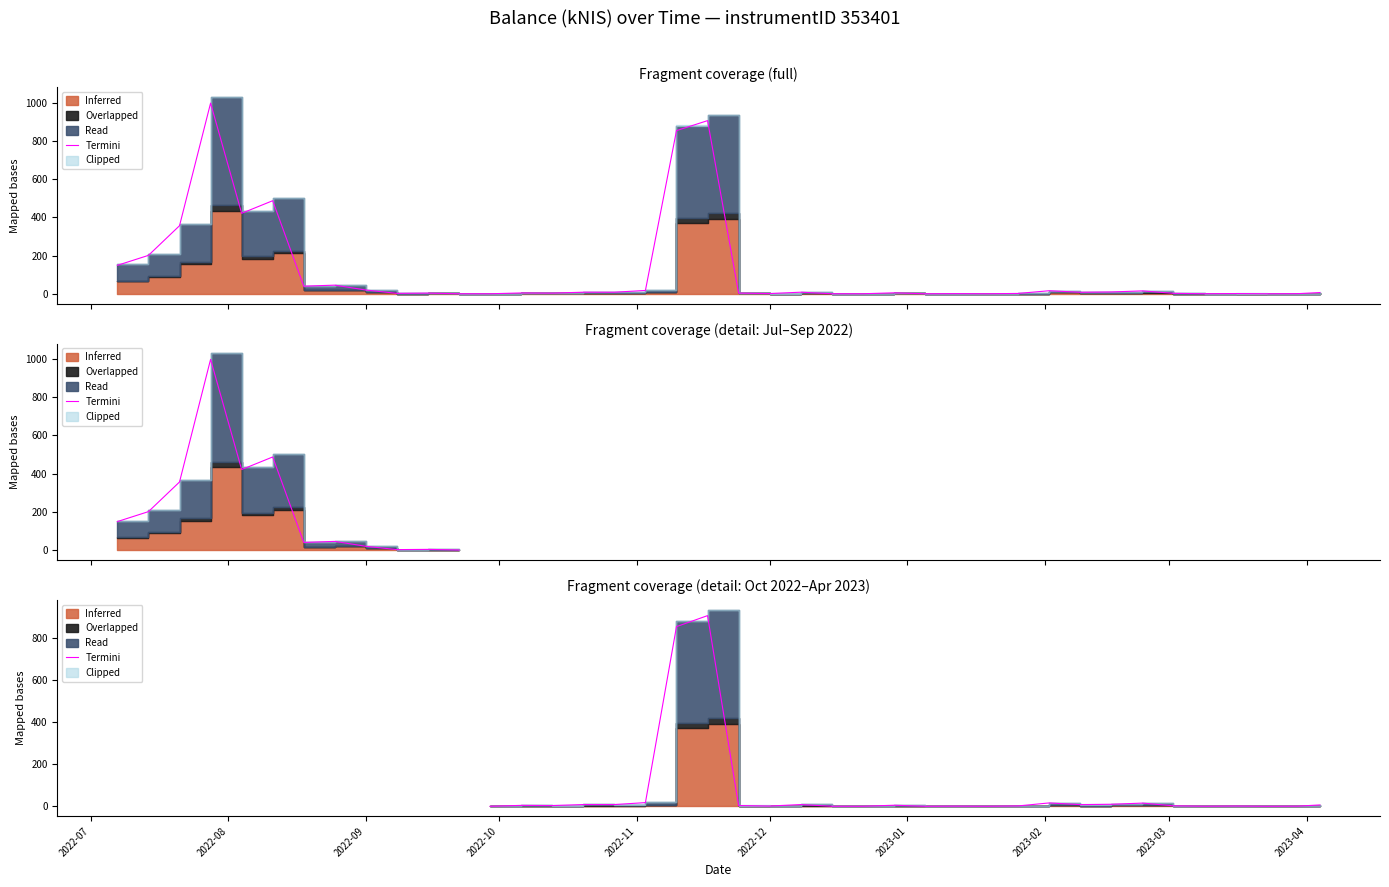

Does the chart have visible grid lines?

No